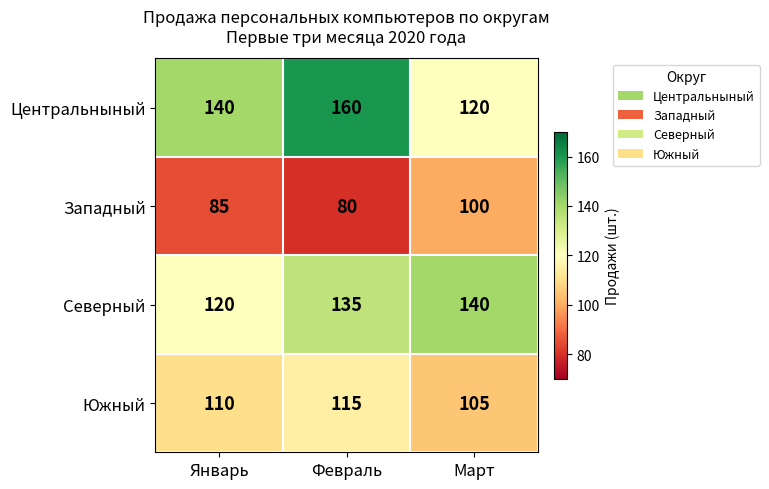

Where is Южный nearest to the value 110?

Январь